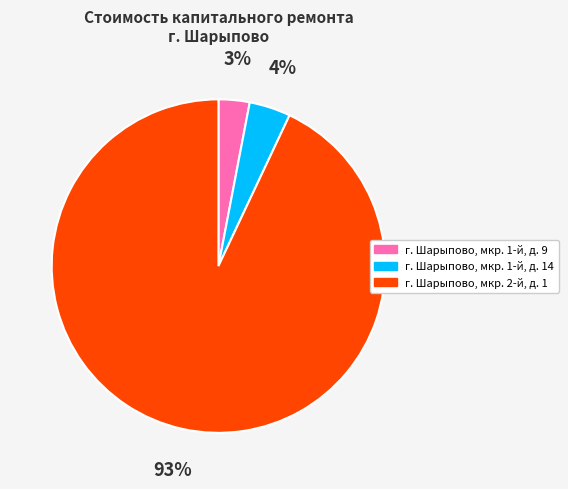

True or false: г. Шарыпово, мкр. 1-й, д. 9 accounts for 3% of the total.

True